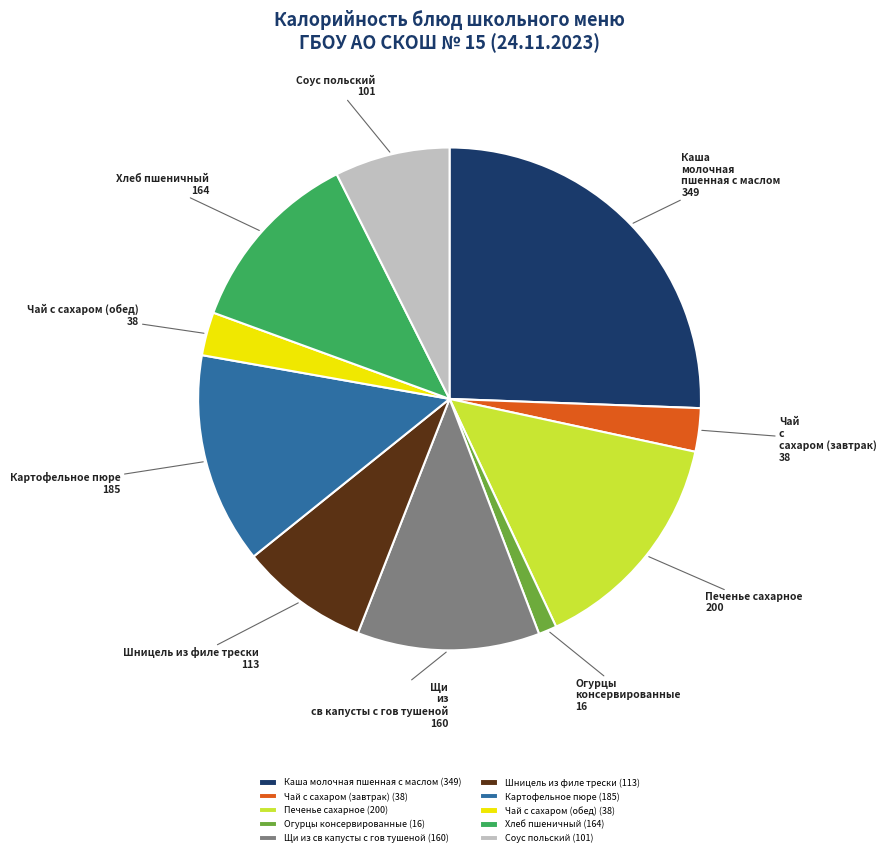

True or false: Щи из св капусты с гов тушеной (160) accounts for 17% of the total.

False